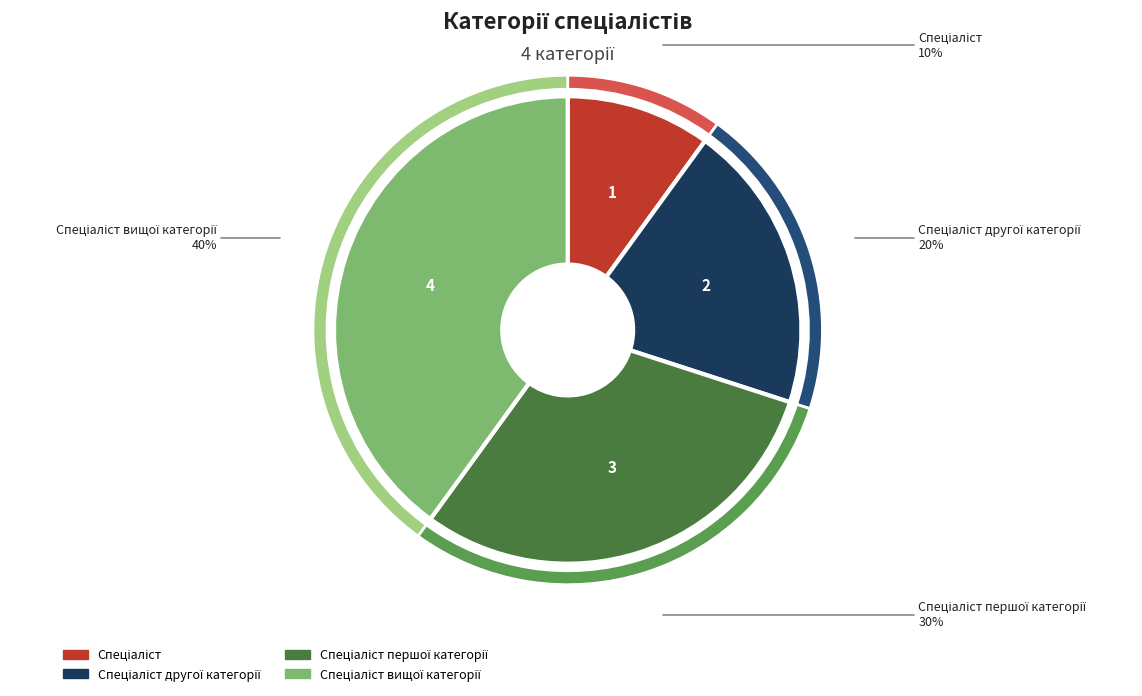

What is the largest slice in the pie chart?

Спеціаліст вищої категорії